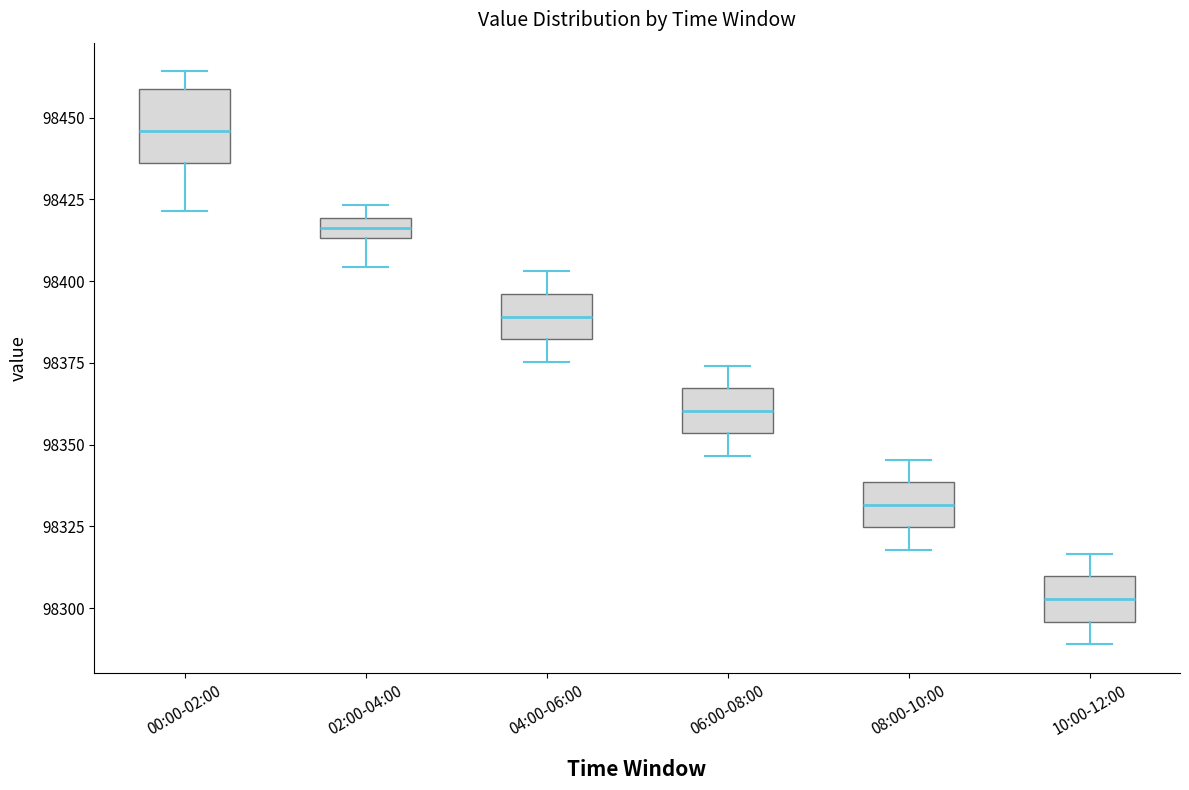

Where is the upper edge of the box for 08:00-10:00 on the y-axis? The values are not printed on the chart, so give them approximately, as read against the axis.

98340